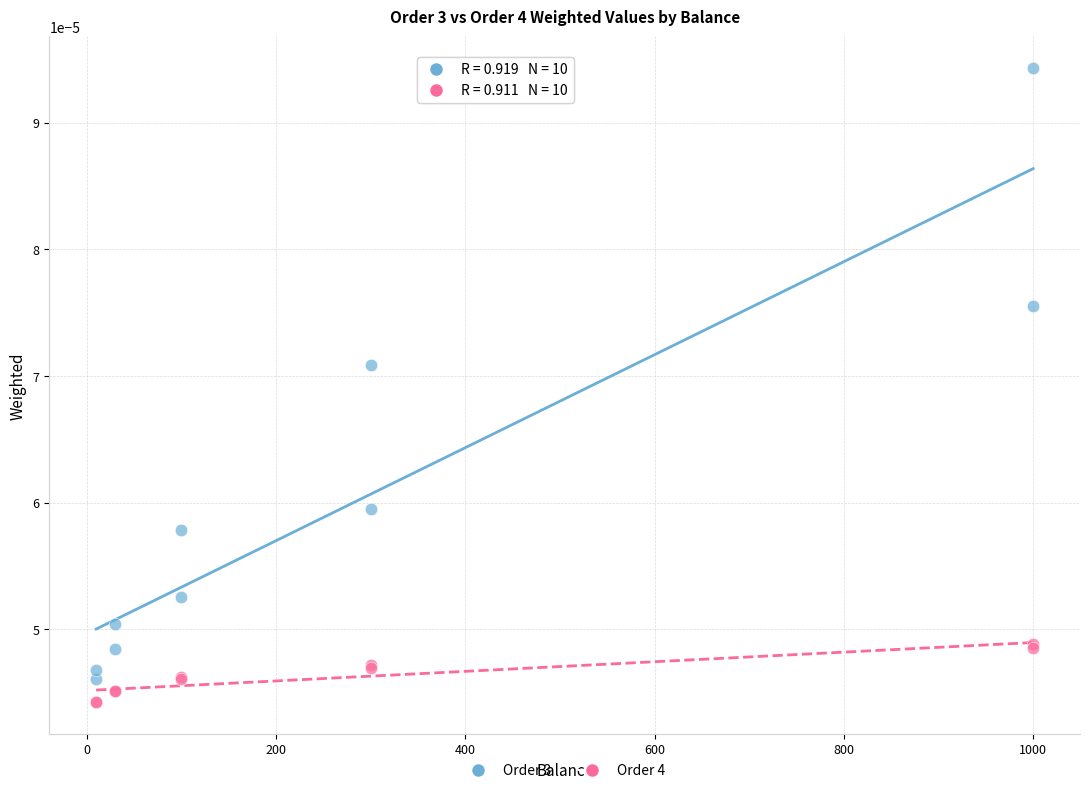

Which series reaches the minimum Y coordinate?

Order 4